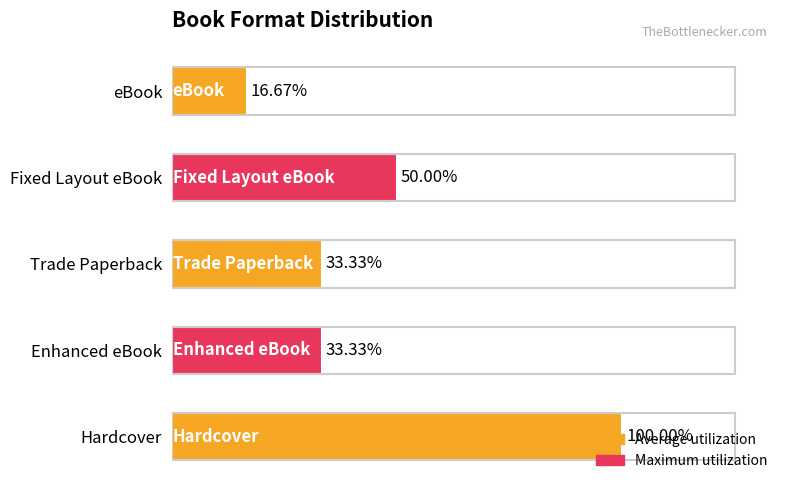

Are the bars horizontal?

Yes